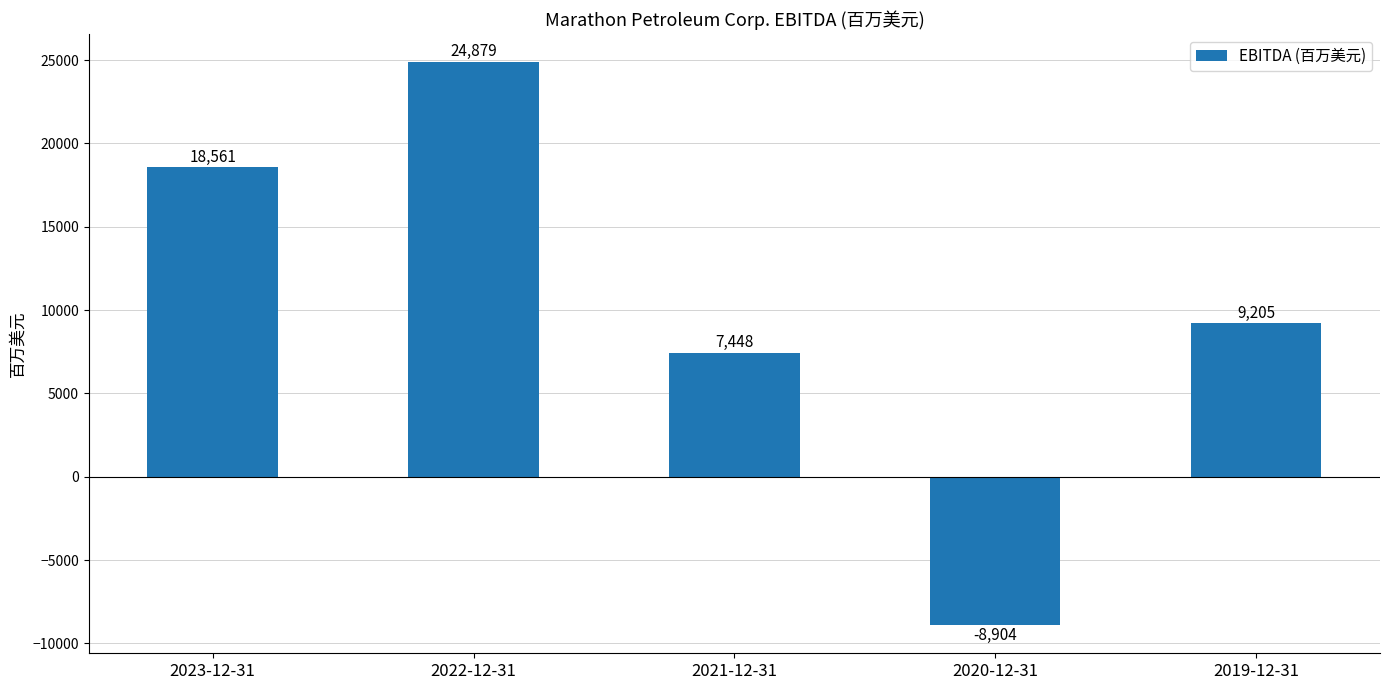

What is the label of the 4th bar from the right?

2022-12-31